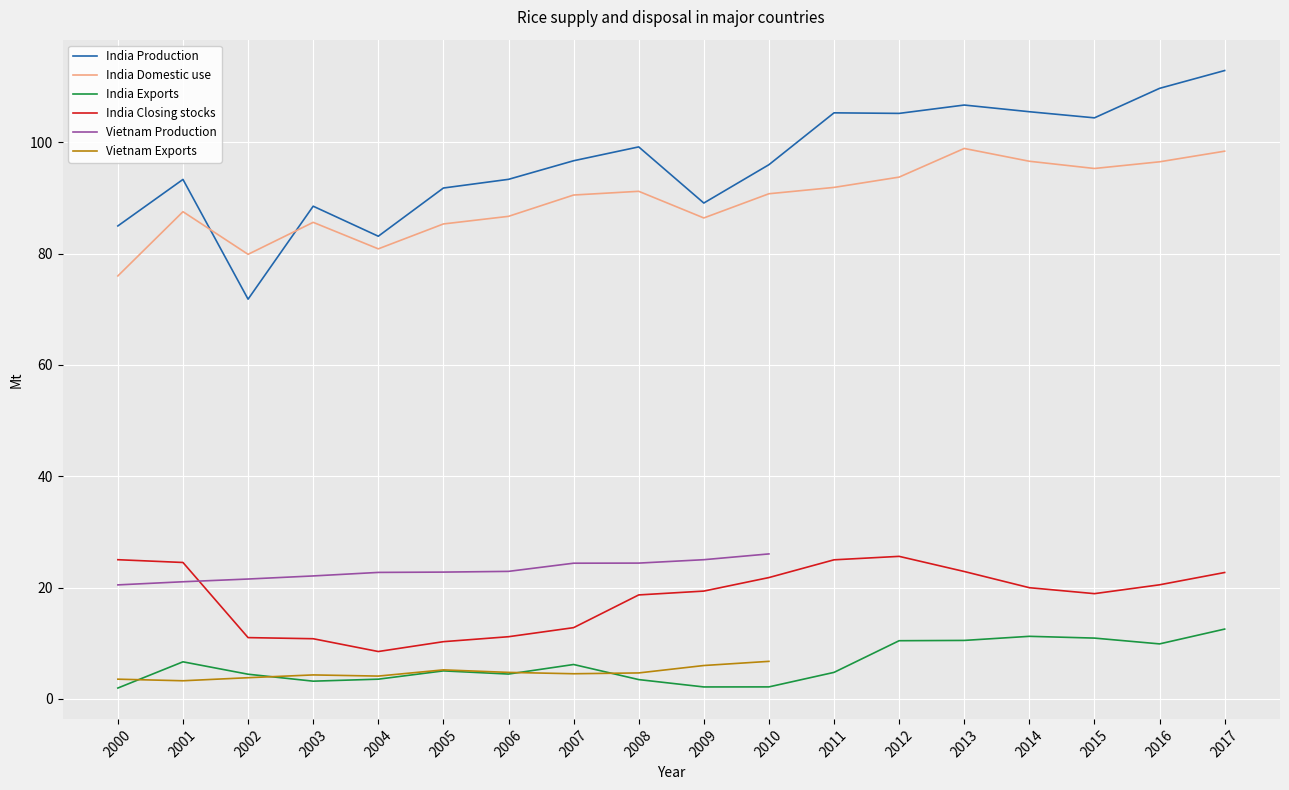

At which label does India Closing stocks first exceed 19?

2000